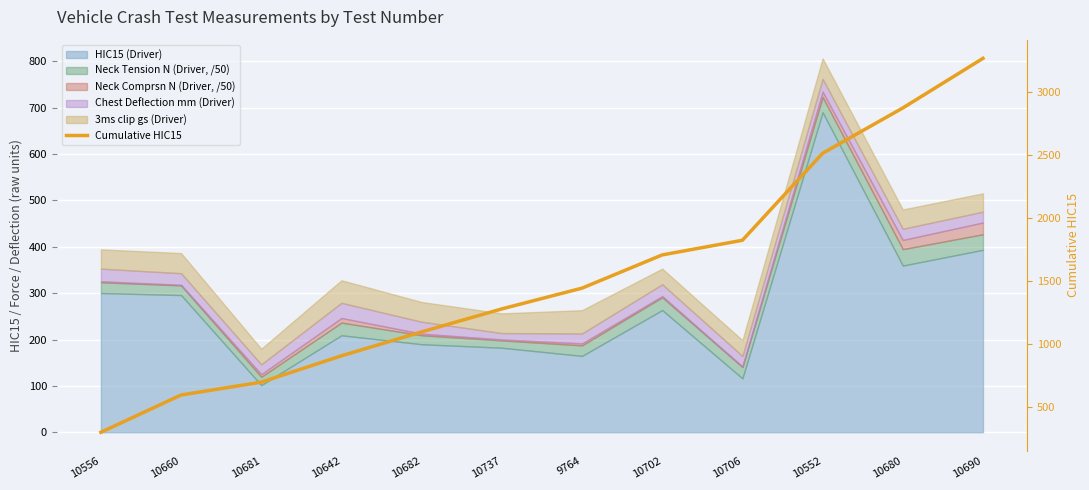

What is the change in value from 10642 to 10552?

+1606.2